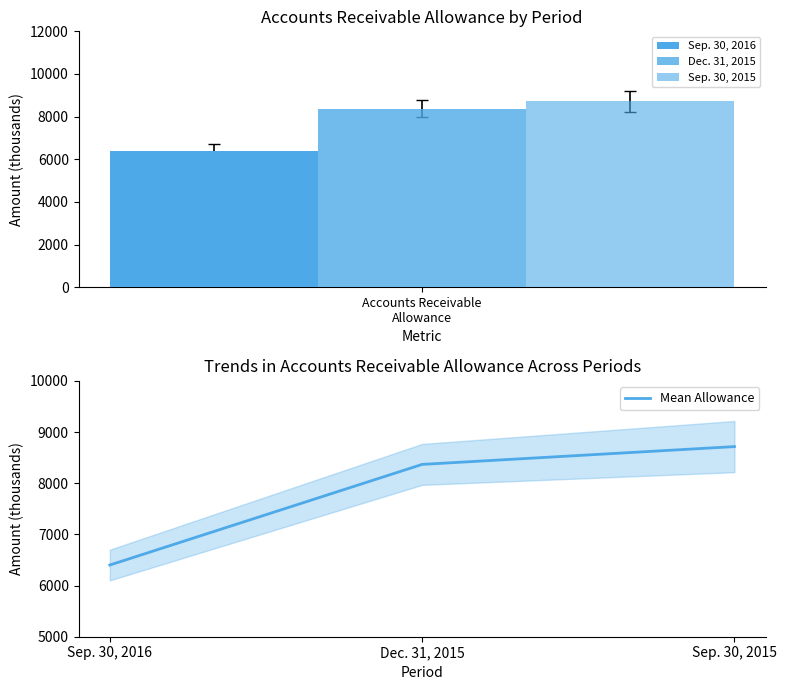

What is the average value?

7828